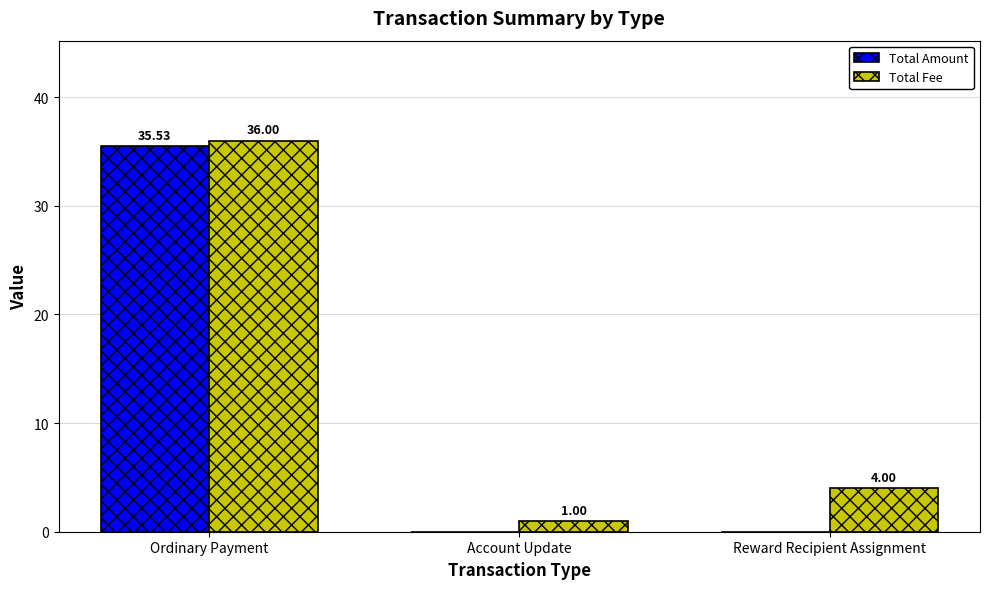

Between Ordinary Payment and Account Update, which series saw the biggest shift?

Total Amount